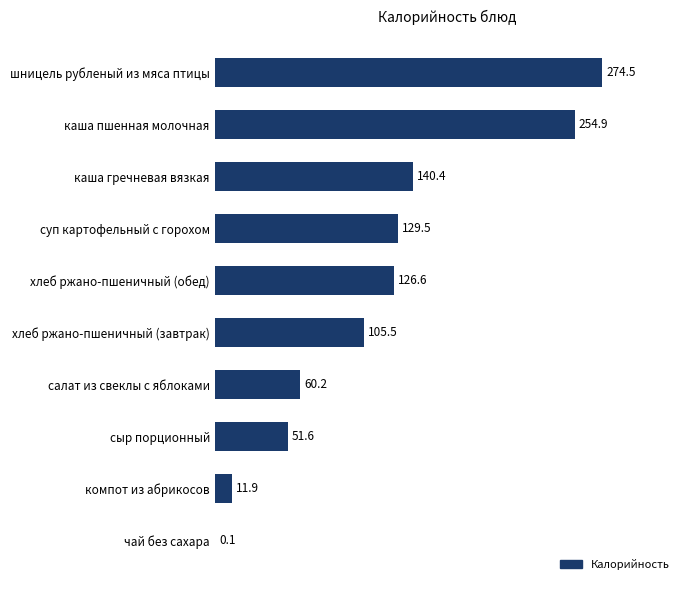

What is the change in value from хлеб ржано-пшеничный (обед) to чай без сахара?

-126.5